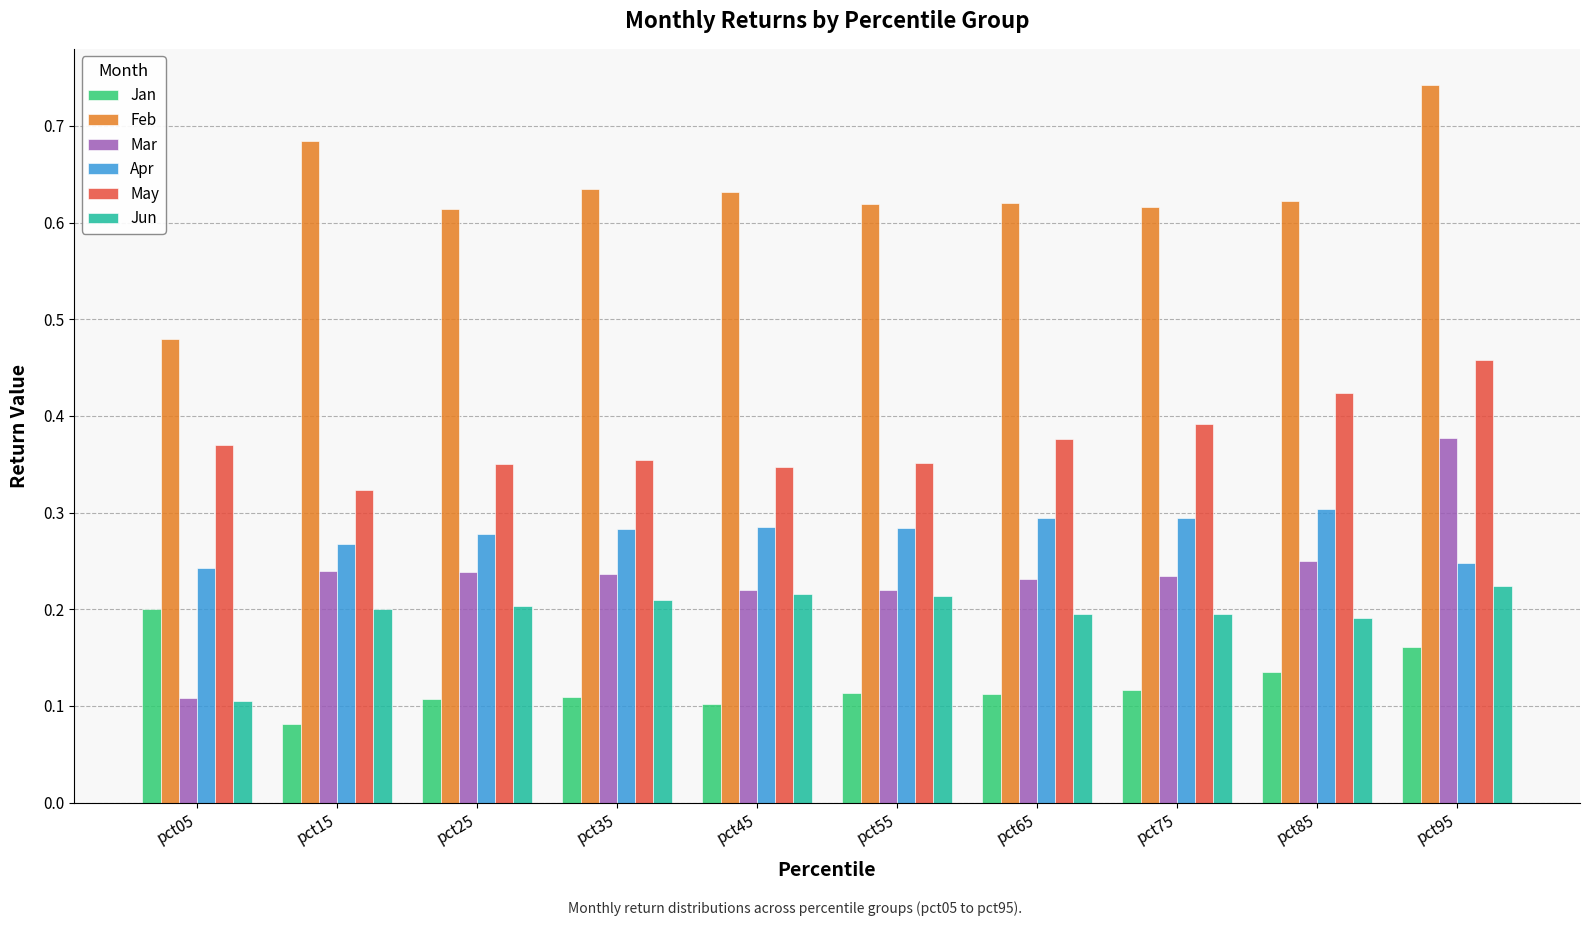

At which label does May reach its minimum?

pct15